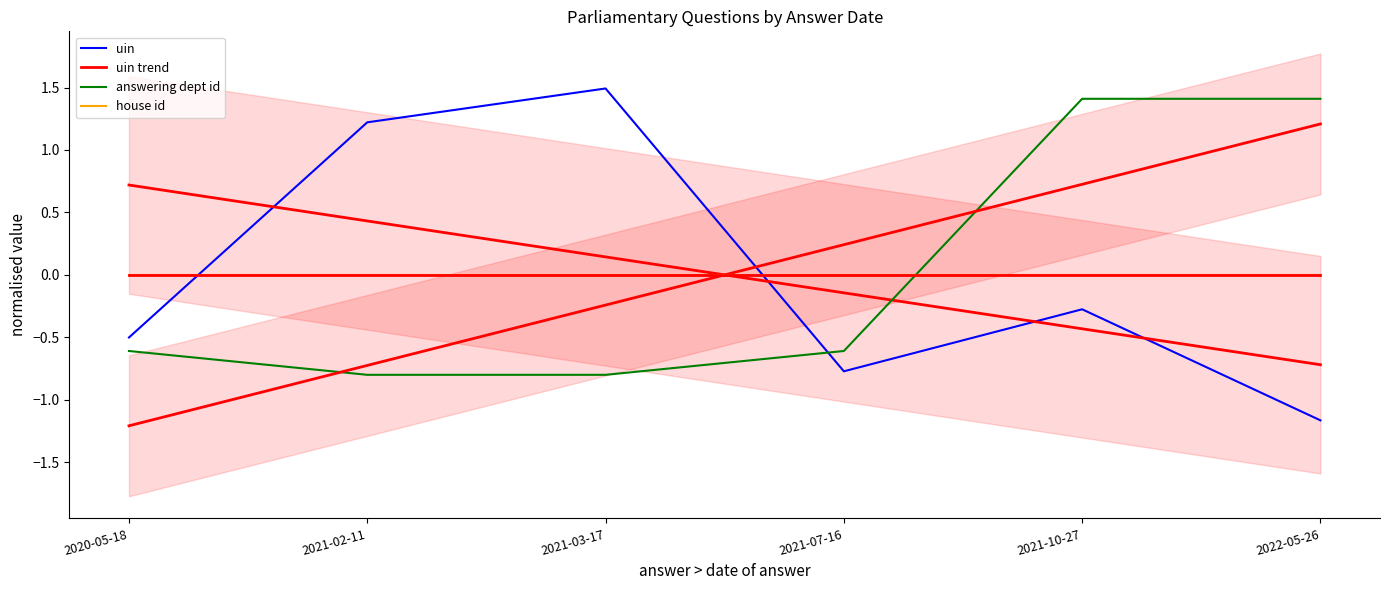

How many intersections are there between uin trend and answering dept id?

1